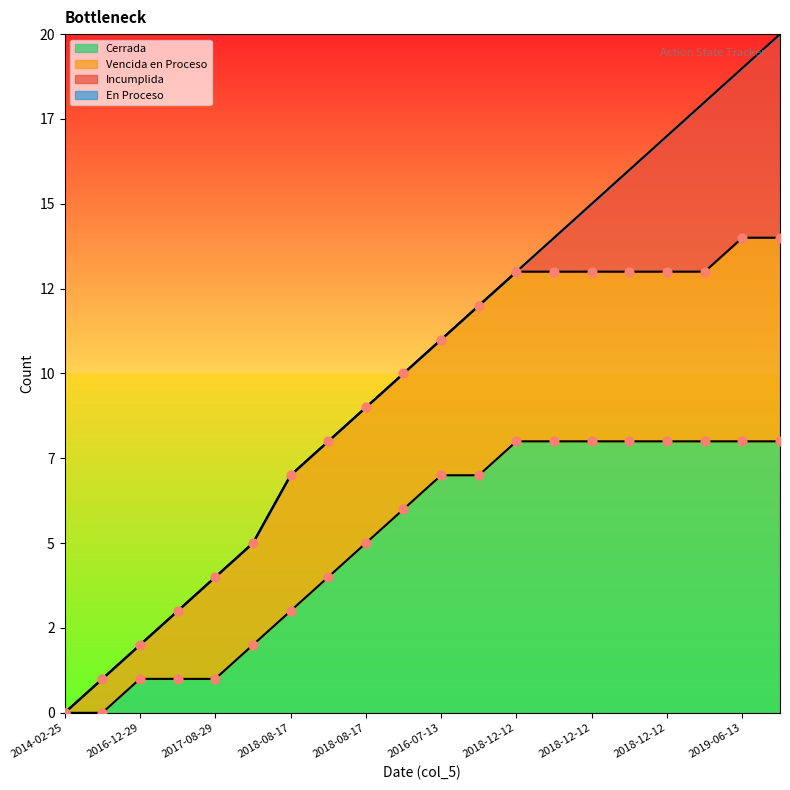

Which has a higher value, 2017-08-30 or 2019-06-13?

2019-06-13